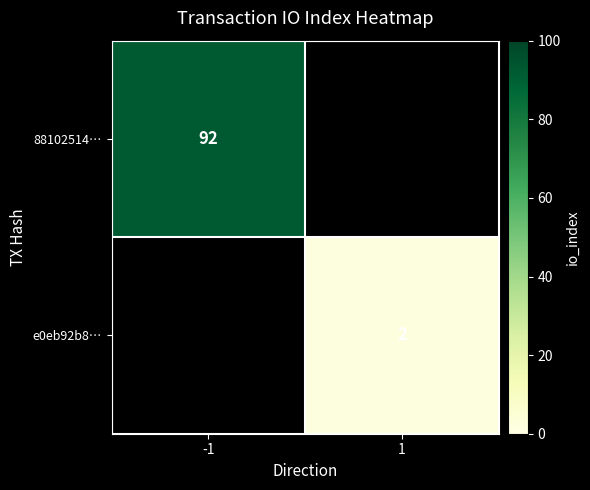

Is it true that e0eb92b8… equals 1 at 1?

False